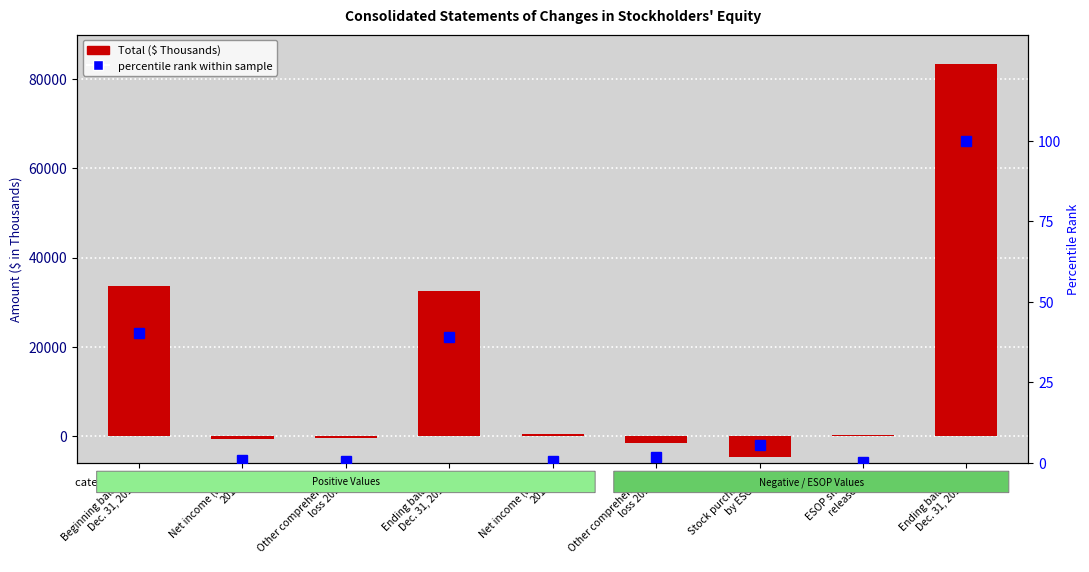

List the series in order of their overall mean, highest first.

Total, percentile rank within sample